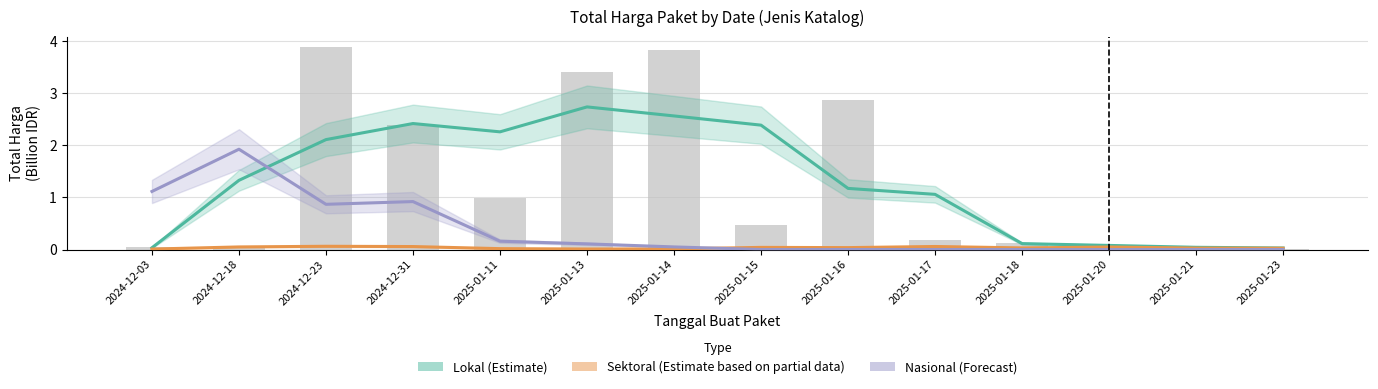

Count the number of categories in the chart.

14